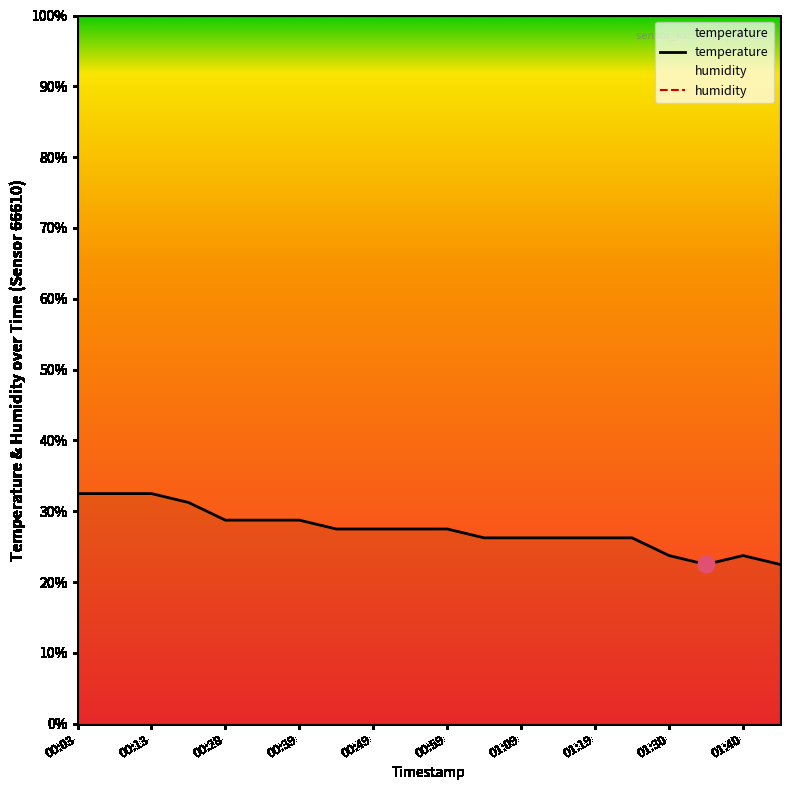

What position from the left is 01:45?

20